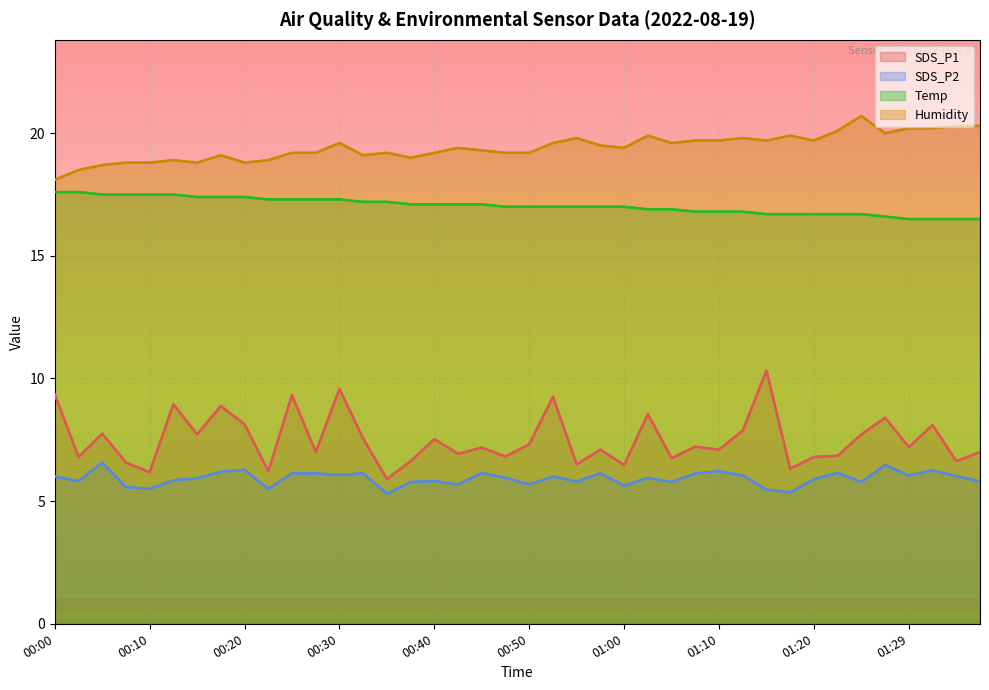

The value of SDS_P1 at 00:45 is 11.8. True or false?

False